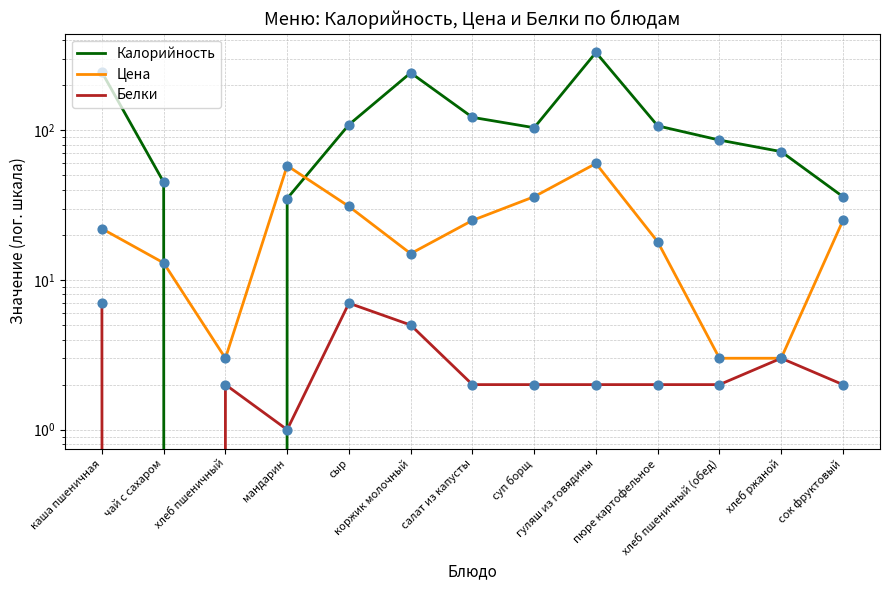

Which series has the widest spread of Y values?

Калорийность